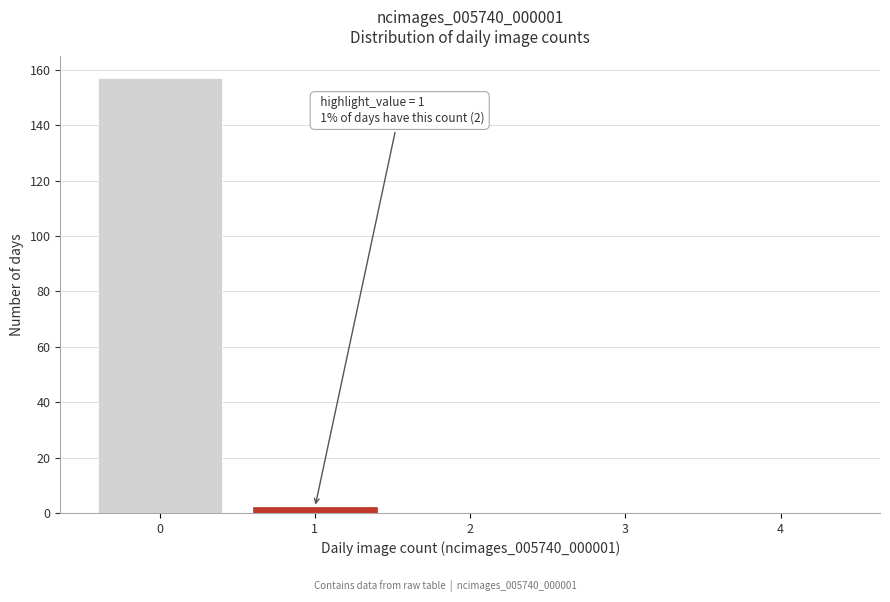

Reading left to right, transcribe all the data shown in this chart.

0=157	1=2	2=0	3=0	4=0